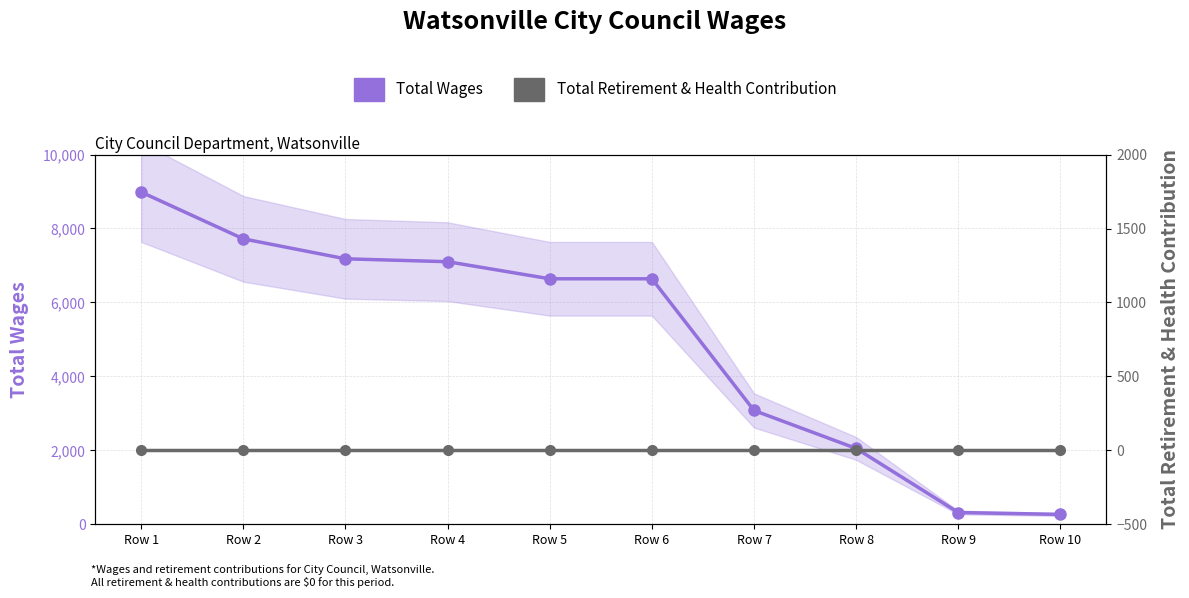

Which series has the largest total across all categories?

Total Wages